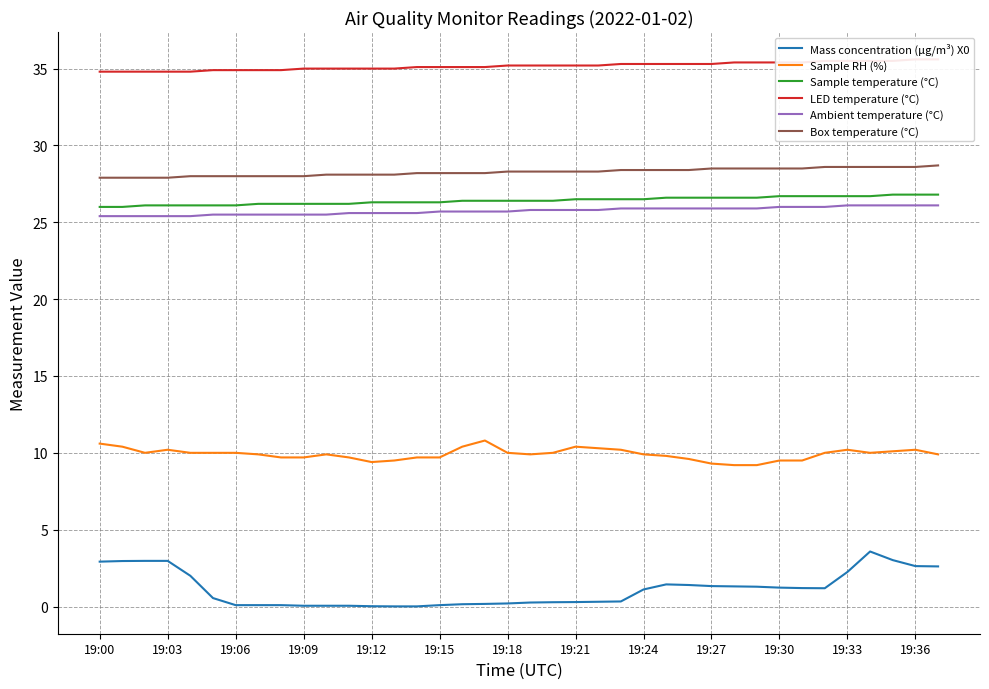

What are all the series names shown in the legend?

Mass concentration (μg/m³) X0, Sample RH (%), Sample temperature (°C), LED temperature (°C), Ambient temperature (°C), Box temperature (°C)